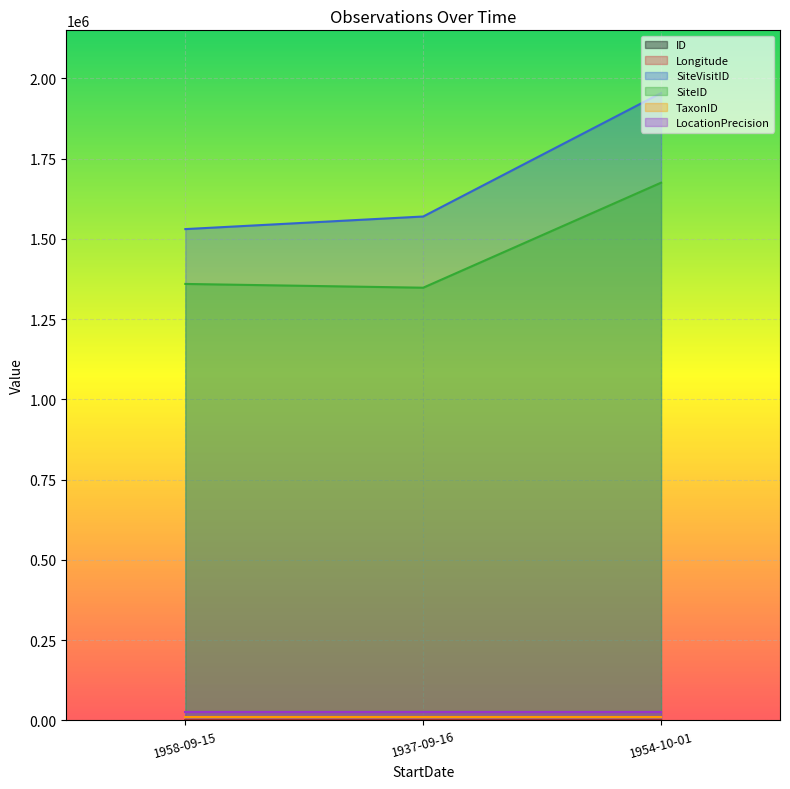

How many values in the SiteVisitID series are below 1570033?

1